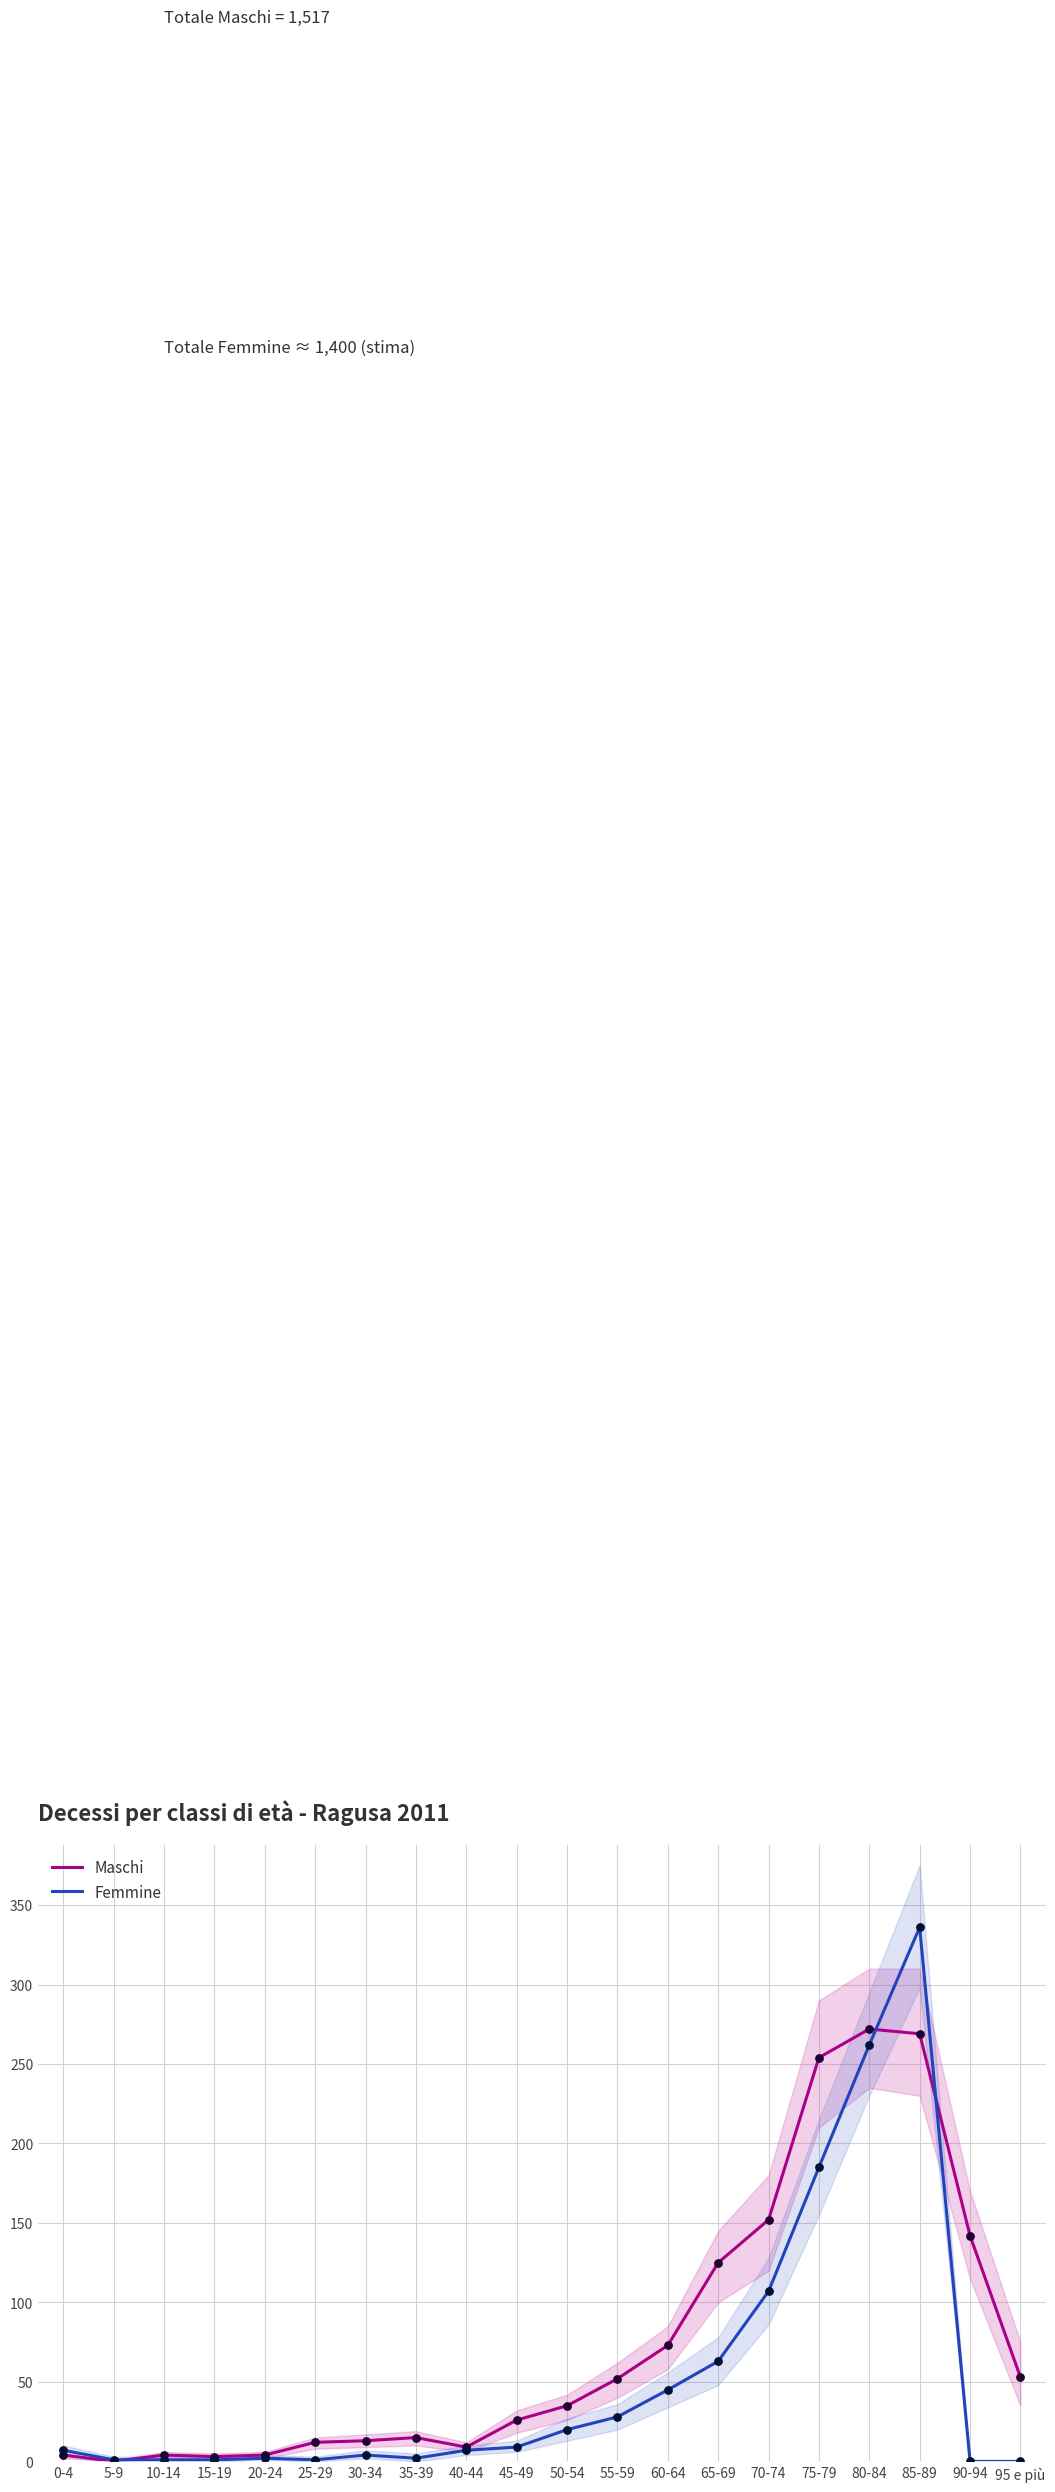

At how many categories does at least one series exceed 31?

10